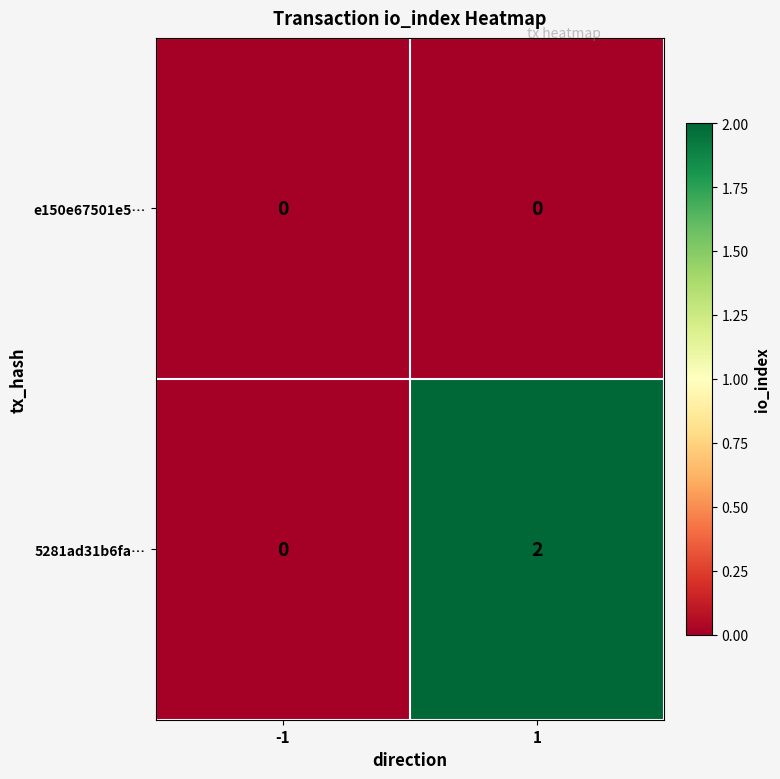

Which series changed the most between -1 and 1?

5281ad31b6fa…